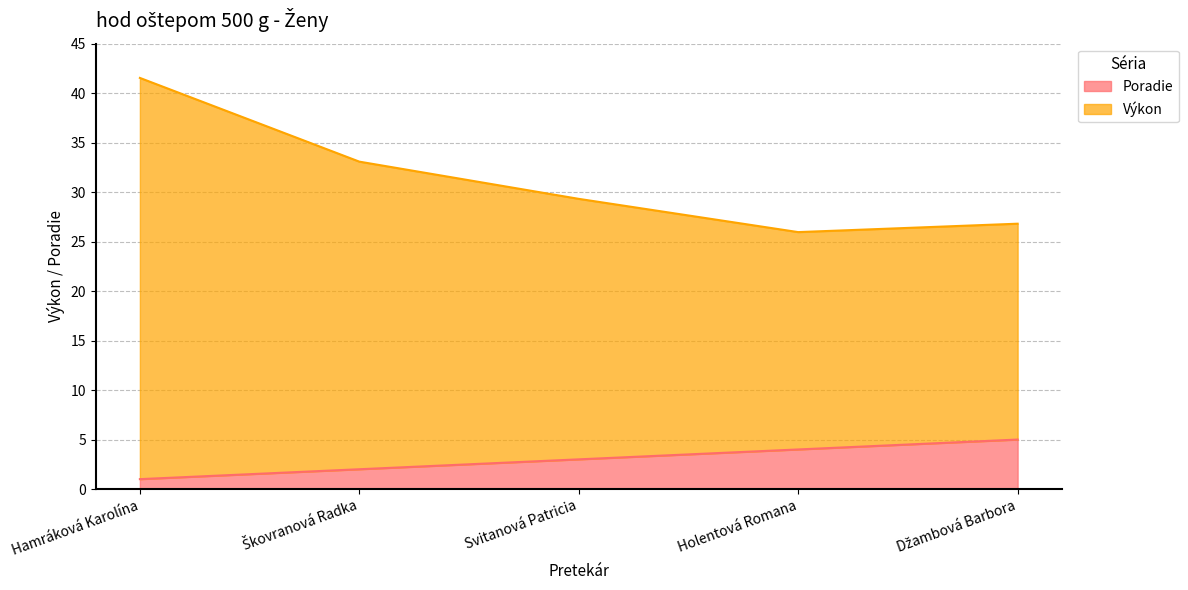

At which label is Výkon closest to 33?

Škovranová Radka